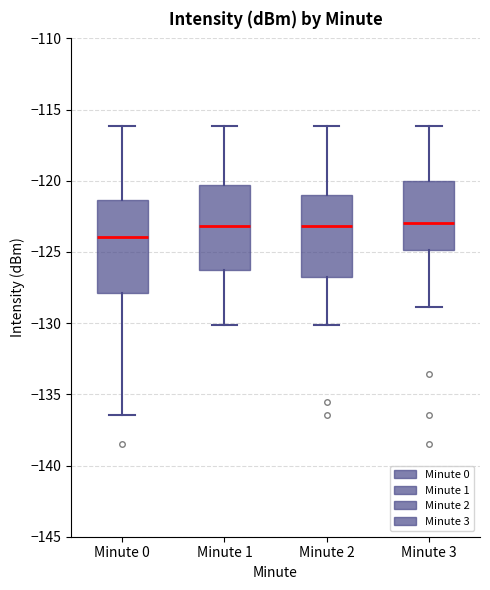

Reading left to right, read every box against the y-axis: the position of its median line, the range the box covers, and the ends of its whiskers. The values are not printed on the chart, so give them approximately, as read against the axis.

Minute 0: median -124.0, box -128.0 to -121.5, whiskers -136.5 to -116.0
Minute 1: median -123.0, box -126.5 to -120.5, whiskers -130.0 to -116.0
Minute 2: median -123.0, box -126.5 to -121.0, whiskers -130.0 to -116.0
Minute 3: median -123.0, box -125.0 to -120.0, whiskers -129.0 to -116.0